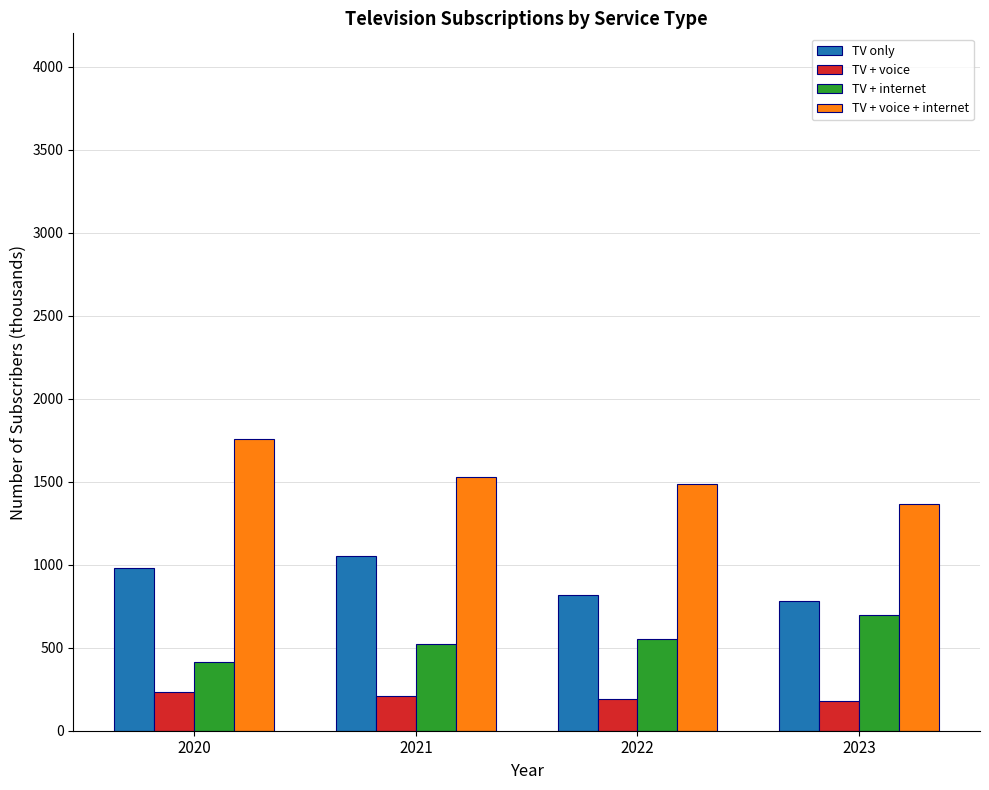

What is the minimum value for TV + internet?

415.4